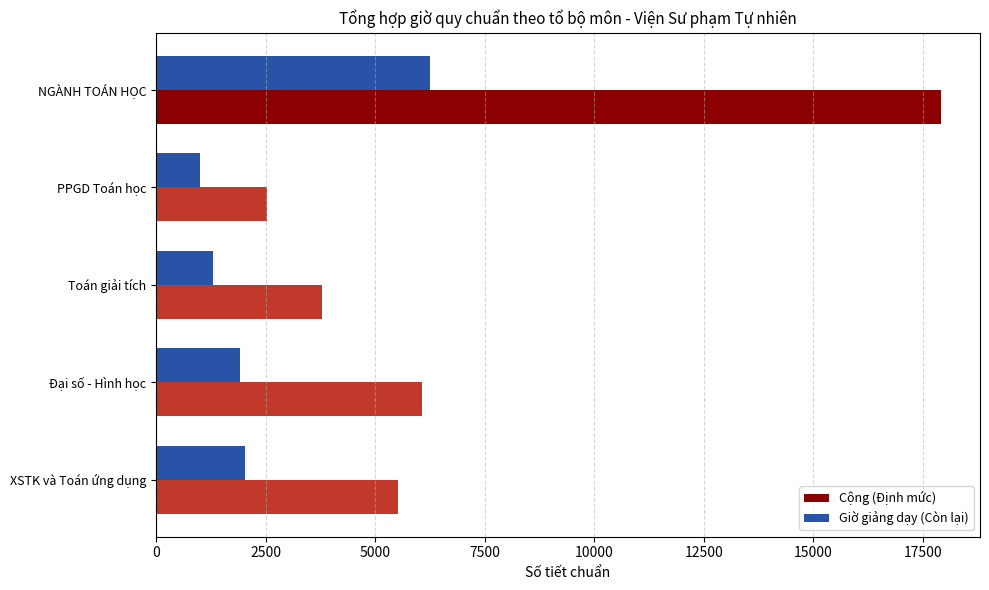

Rank the series by their maximum value, from lowest to highest.

Giờ giảng dạy (Còn lại), Cộng (Định mức)